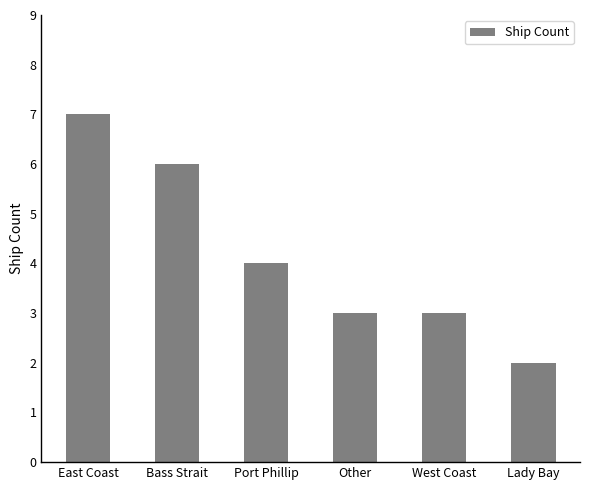

How many data points does each series have?

6